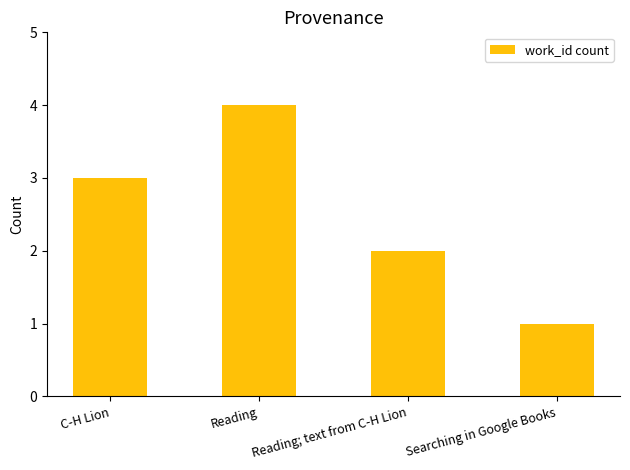

How many distinct data groups are displayed?

1